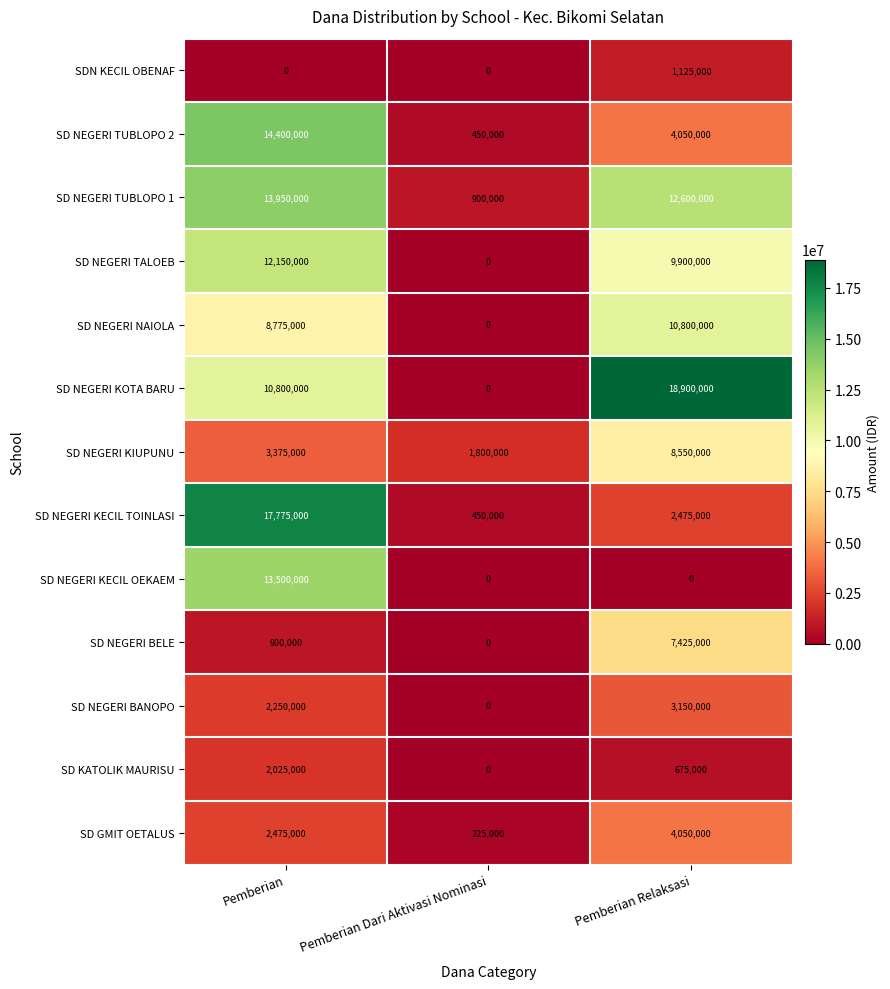

Which series has the largest total across all categories?

SD NEGERI KOTA BARU